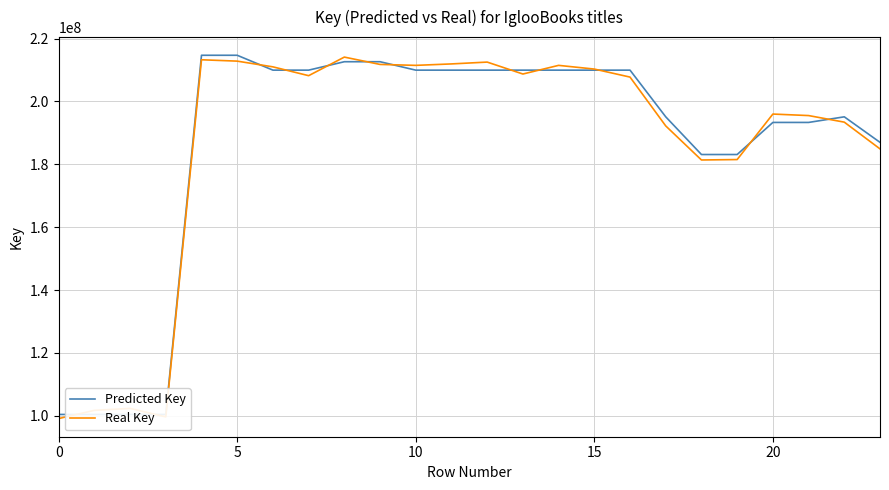

What is the sum of the Real Key values at 0 and 13?

307822982